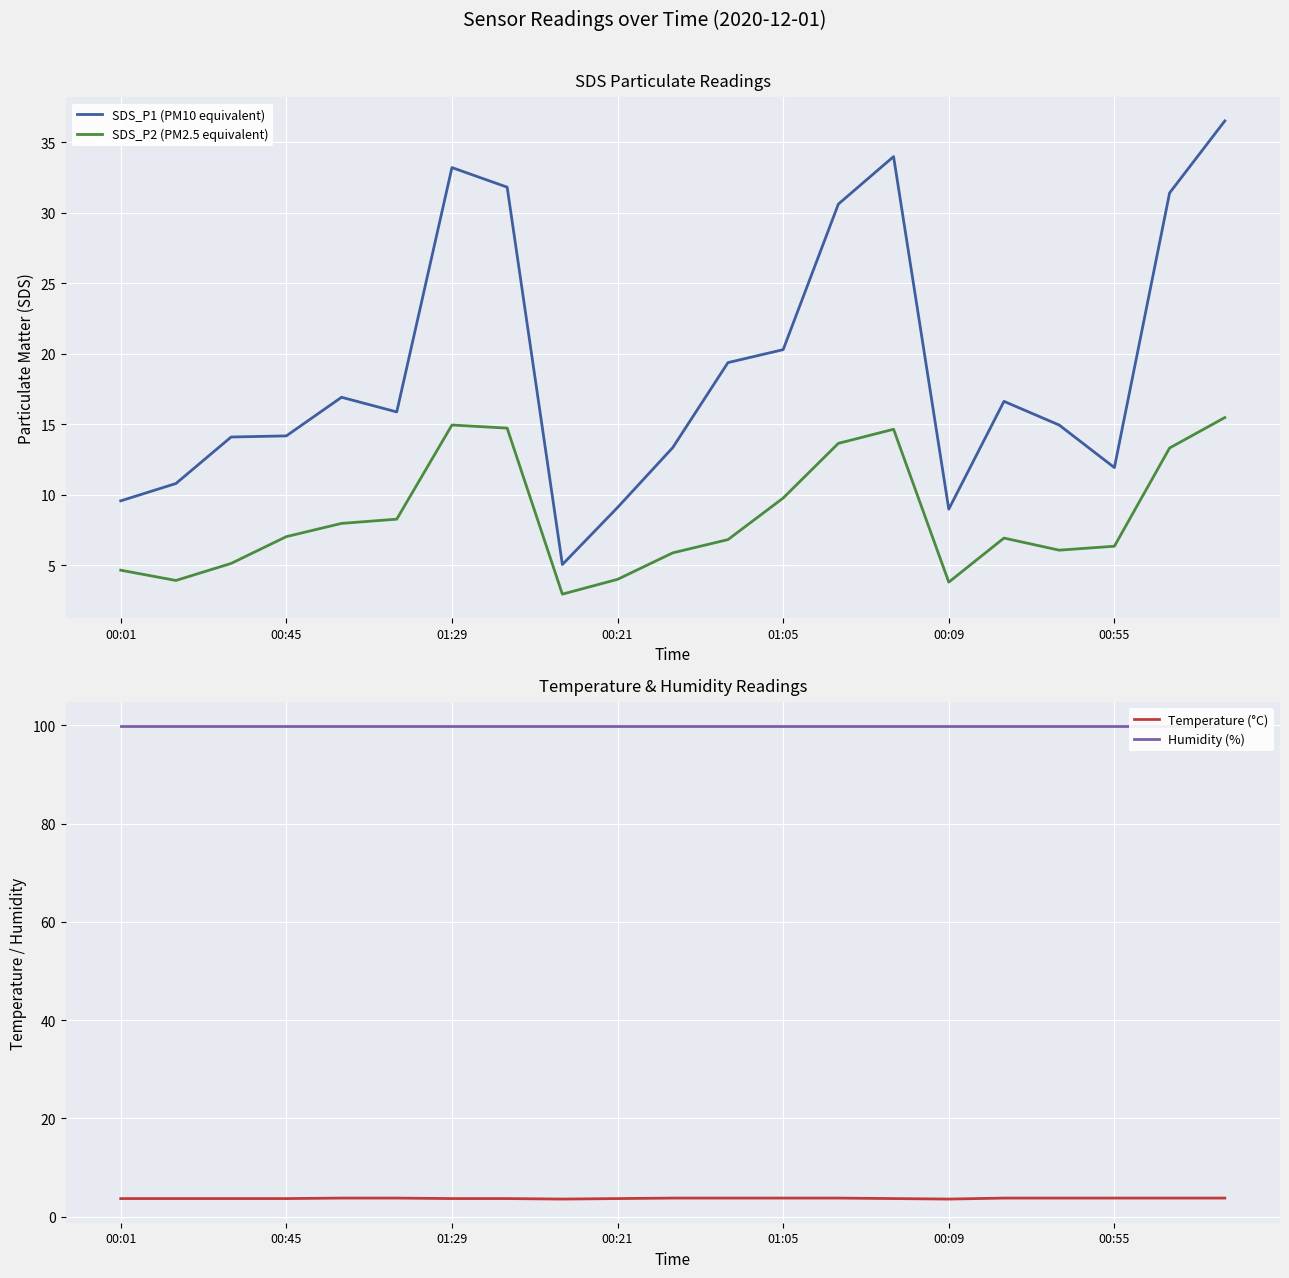

List the series in order of their peak value, highest first.

Humidity (%), SDS_P1 (PM10 equivalent), SDS_P2 (PM2.5 equivalent), Temperature (°C)